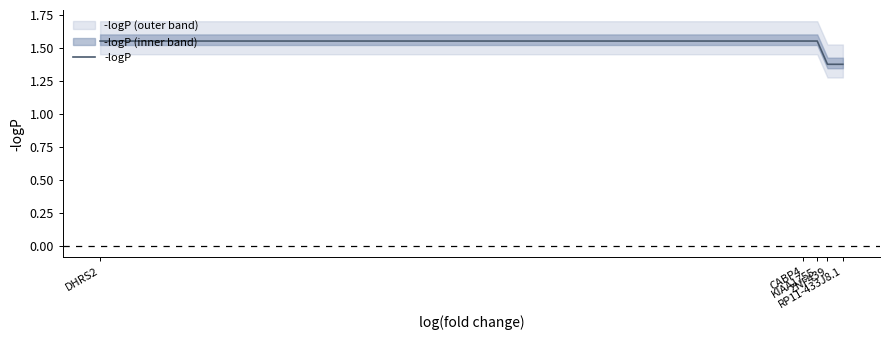

Is it true that the value at DHRS2 is 2.1?

False